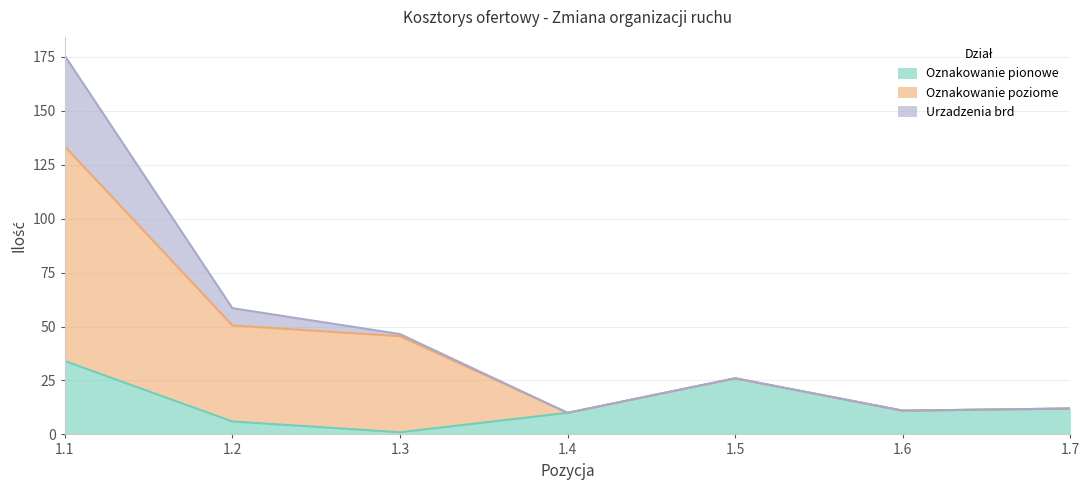

What is the total value across all series at 1.1?

175.5